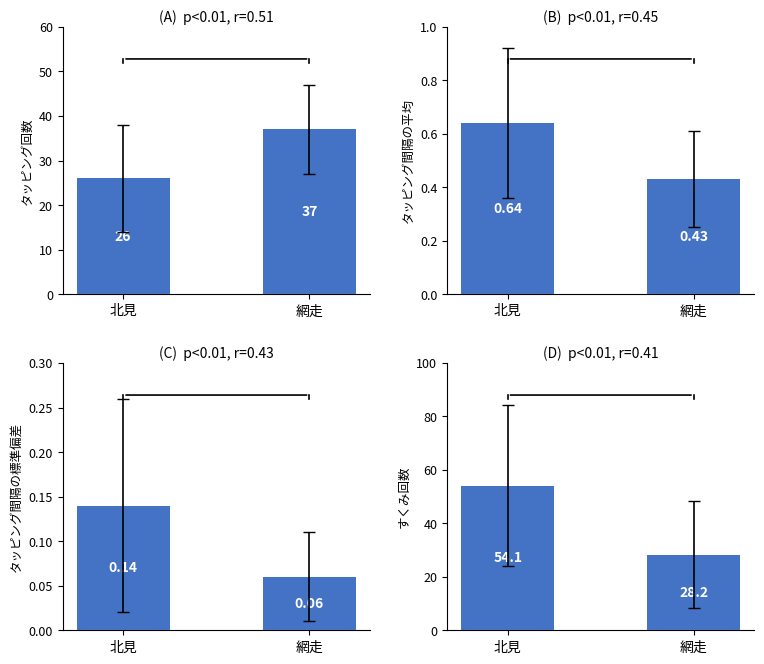

What is the sum of all bar_A values?

63.0